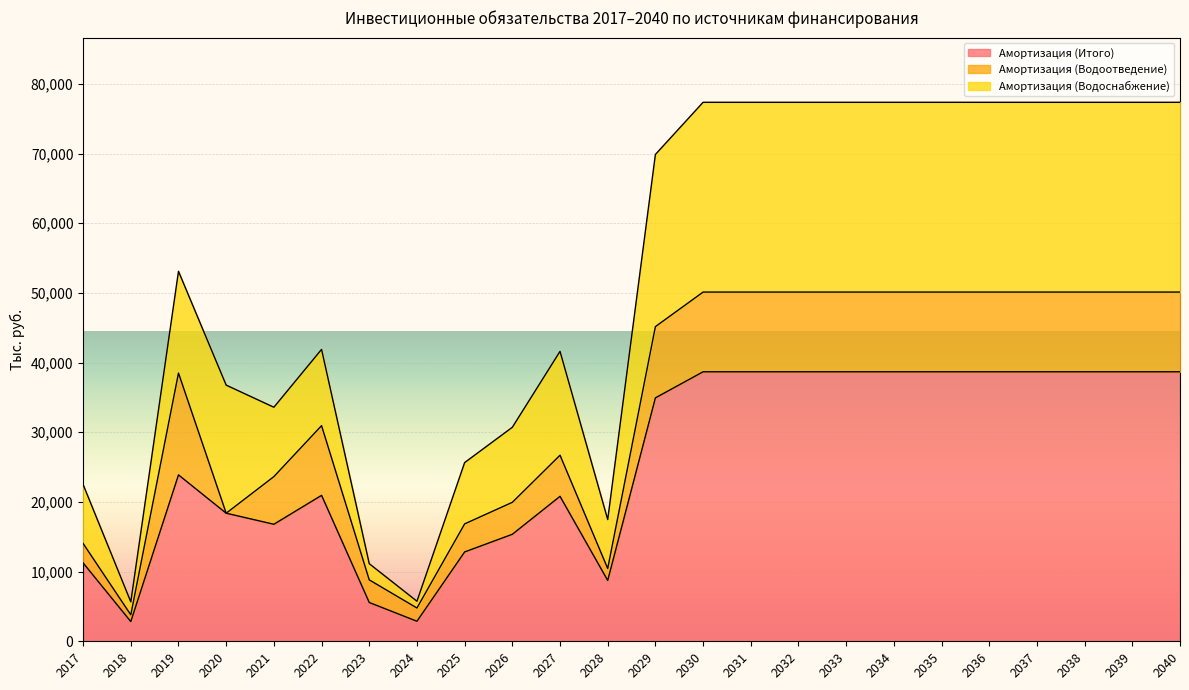

True or false: Амортизация (Итого) has a value of 38682.2 at 2038.

True